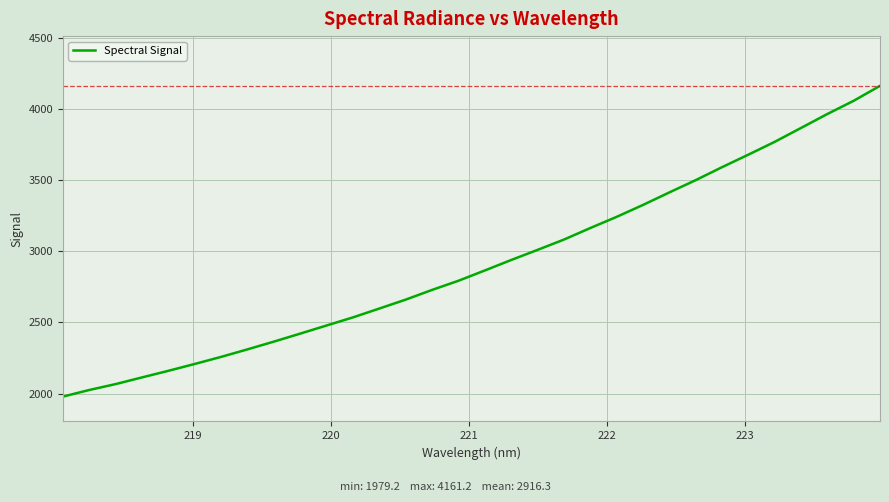

What is the minimum value shown in the chart?

1979.2